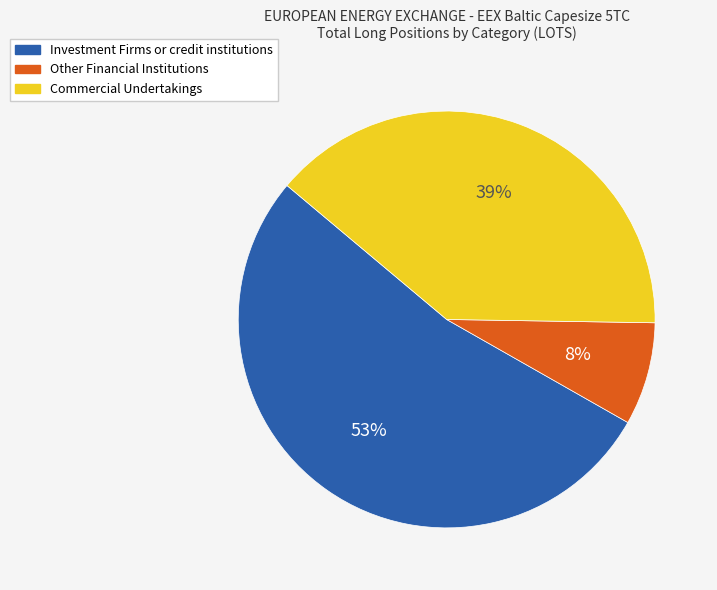

What is the ratio of the value at Investment Firms or credit institutions to the value at Commercial Undertakings?

1.4